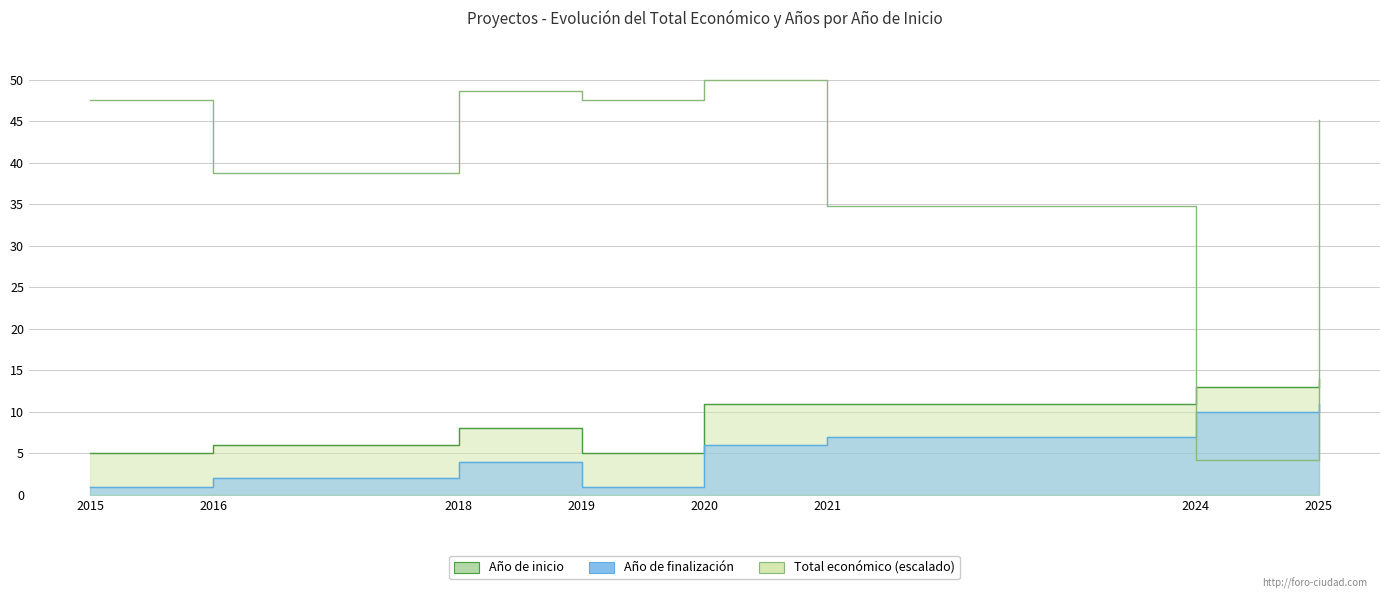

At how many categories does at least one series exceed 49?

1